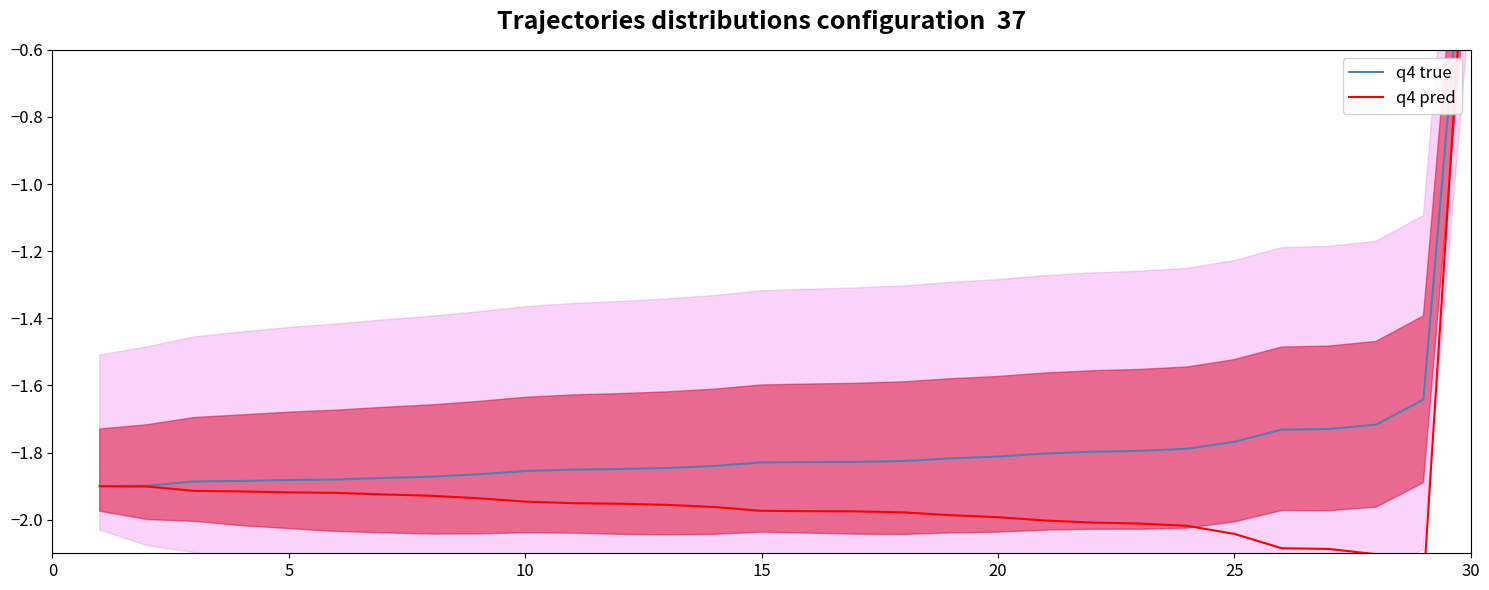

What is the spread (max minus min) of values at 25?

0.3